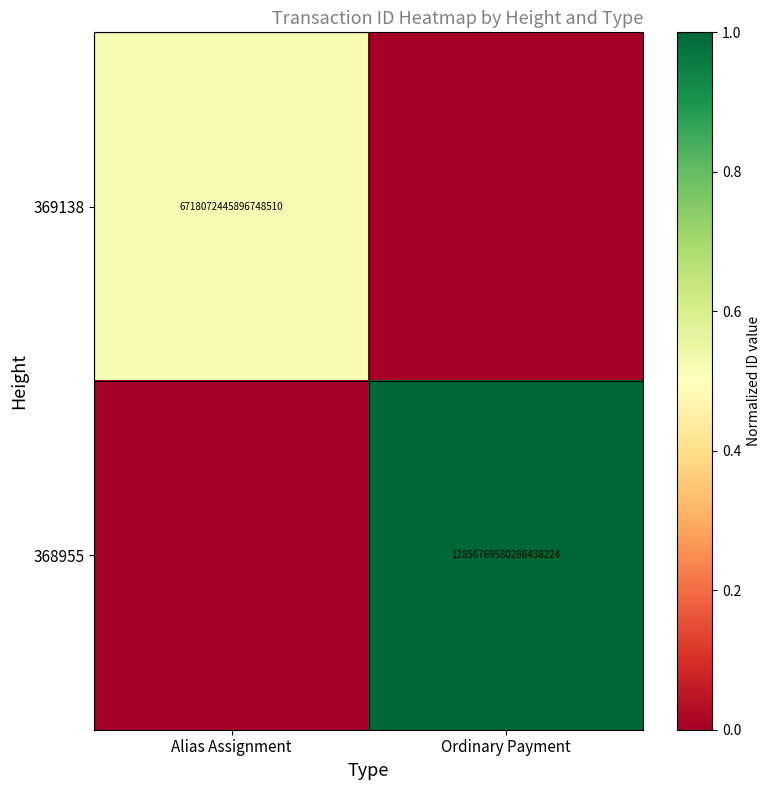

Is it true that 368955 equals 12856769580286437376 at Ordinary Payment?

True